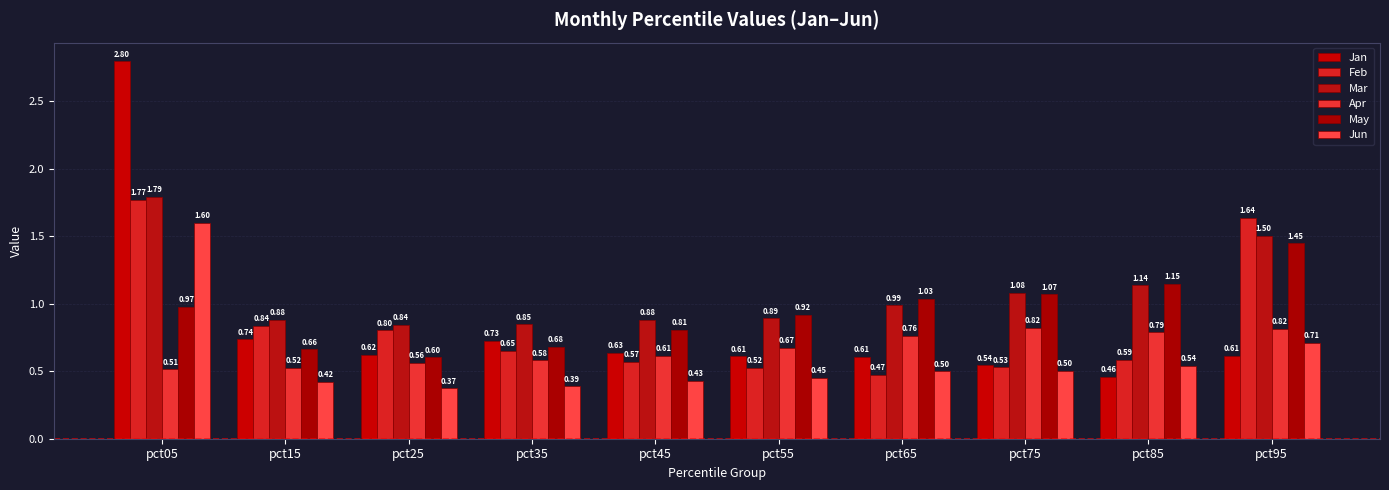

Where is Feb nearest to the value 1?

pct15